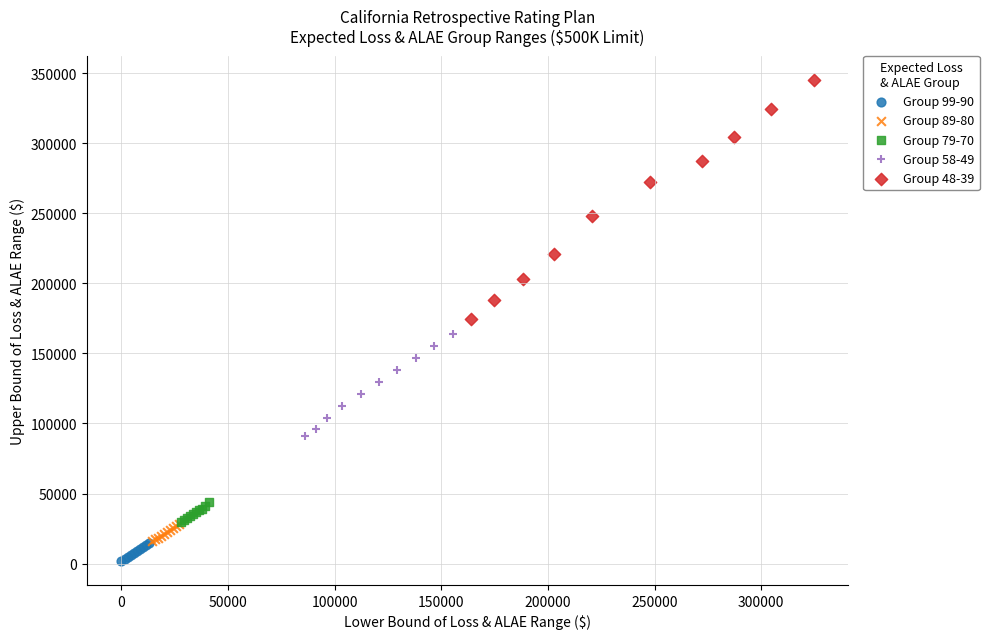

What are all the series names shown in the legend?

Group 99-90, Group 89-80, Group 79-70, Group 58-49, Group 48-39